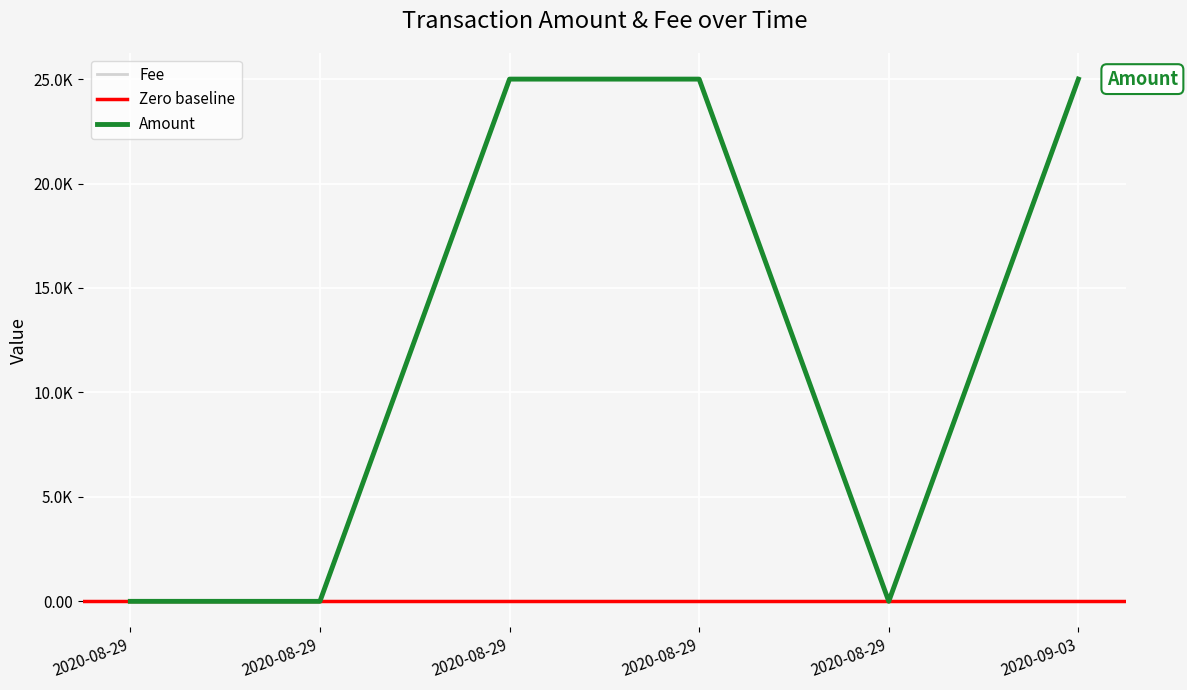

The value of Amount at 2020-08-29 is 0.0. True or false?

True